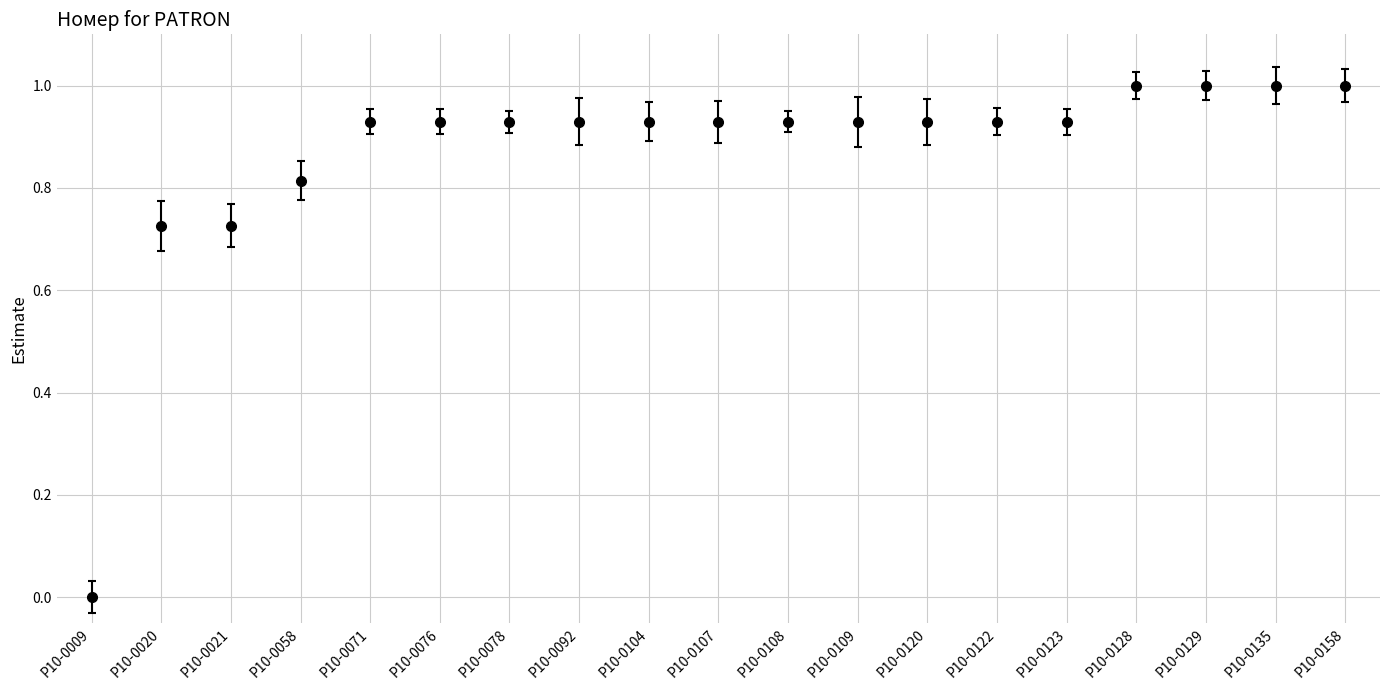

How many positive values are there?

18